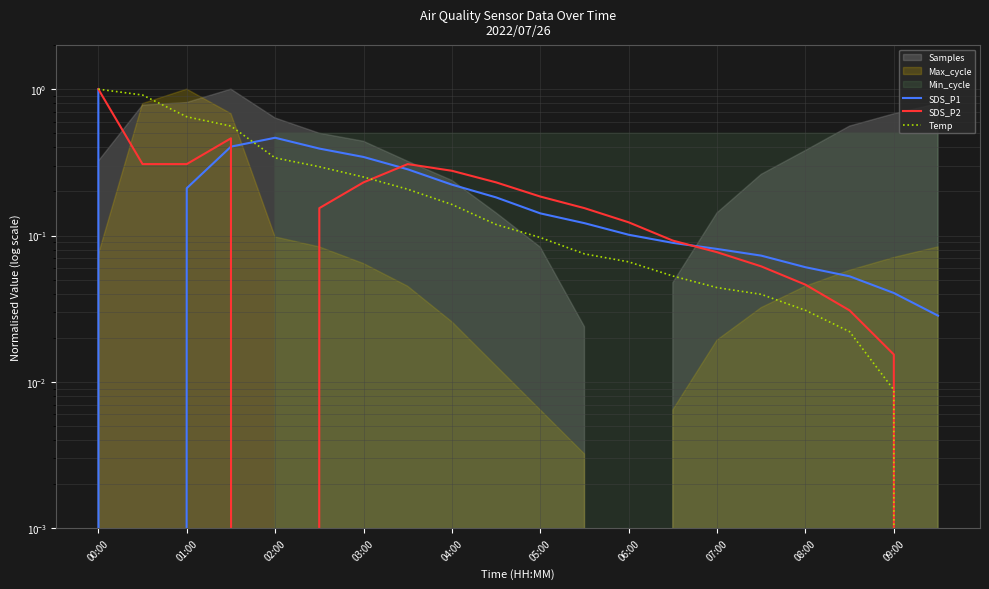

Between 07:00 and 14, which series saw the biggest shift?

SDS_P2